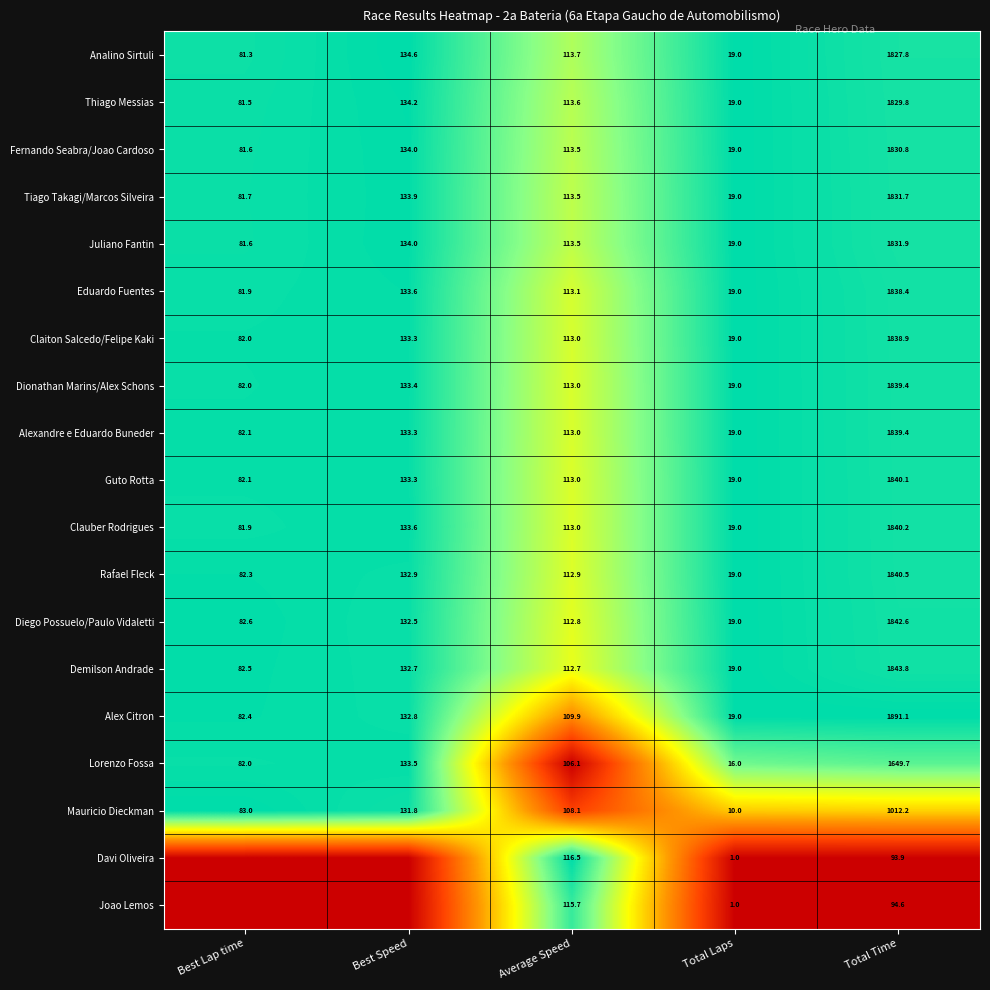

What is the average value of the Rafael Fleck series?

437.5